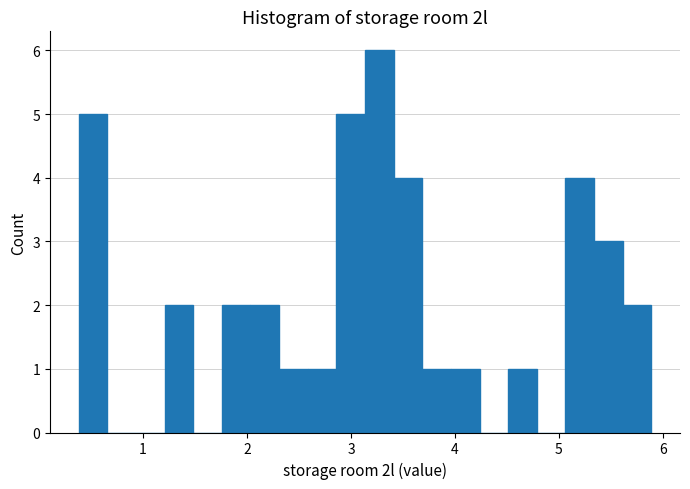

Around what value on the x-axis is the tallest bar? Give the approximate position of its centre, as read against the axis.

3.3